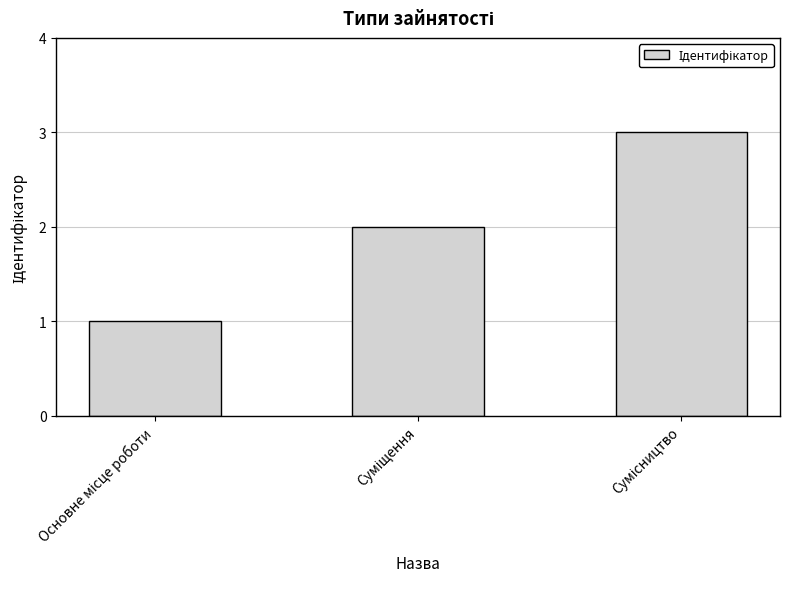

What is the sum of all values?

6